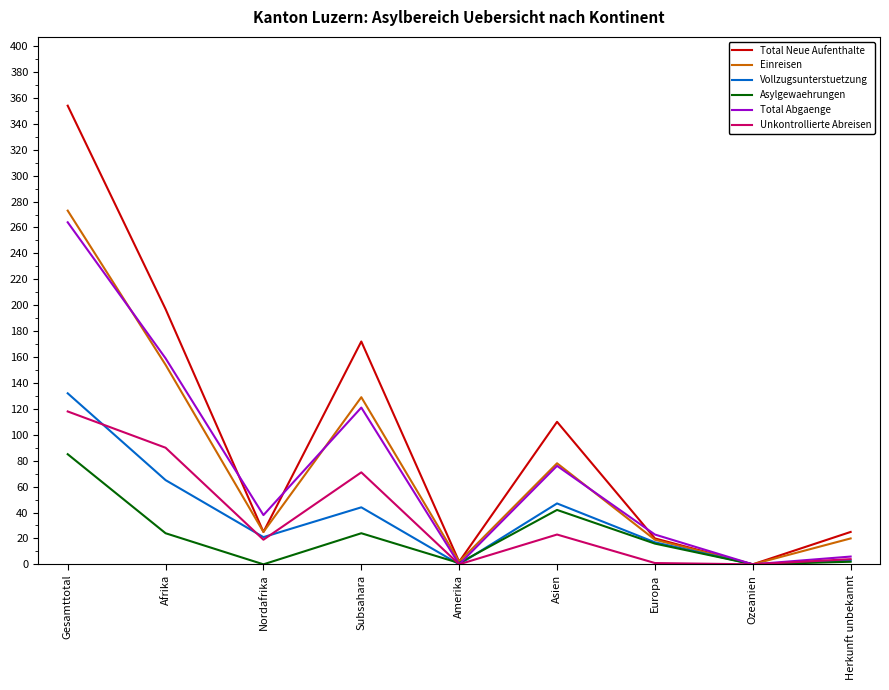

What value does the Asylgewaehrungen series have at Gesamttotal?

85